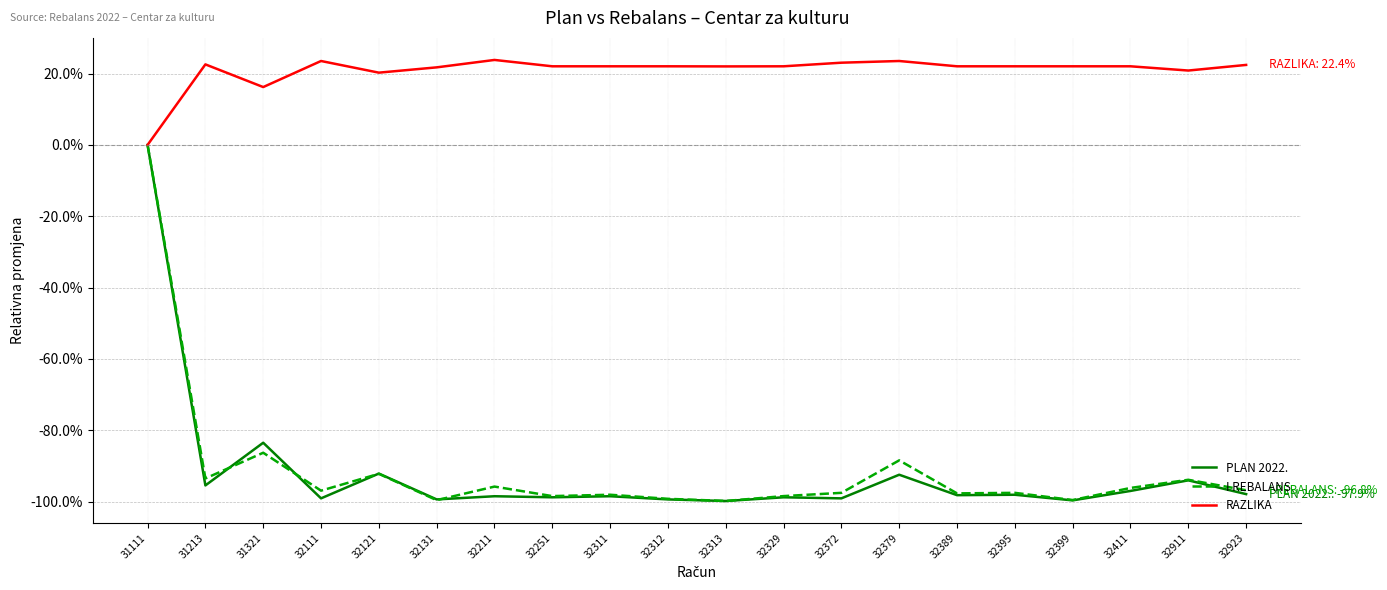

Reading left to right, what are all the values shown in this chart?

PLAN 2022.: 31111=0.0	31213=-1.0	31321=-0.8	32111=-1.0	32121=-0.9	32131=-1.0	32211=-1.0	32251=-1.0	32311=-1.0	32312=-1.0	32313=-1.0	32329=-1.0	32372=-1.0	32379=-0.9	32389=-1.0	32395=-1.0	32399=-1.0	32411=-1.0	32911=-0.9	32923=-1.0
I REBALANS: 31111=0.0	31213=-0.9	31321=-0.9	32111=-1.0	32121=-0.9	32131=-1.0	32211=-1.0	32251=-1.0	32311=-1.0	32312=-1.0	32313=-1.0	32329=-1.0	32372=-1.0	32379=-0.9	32389=-1.0	32395=-1.0	32399=-1.0	32411=-1.0	32911=-0.9	32923=-1.0
RAZLIKA: 31111=0.0	31213=0.2	31321=0.2	32111=0.2	32121=0.2	32131=0.2	32211=0.2	32251=0.2	32311=0.2	32312=0.2	32313=0.2	32329=0.2	32372=0.2	32379=0.2	32389=0.2	32395=0.2	32399=0.2	32411=0.2	32911=0.2	32923=0.2